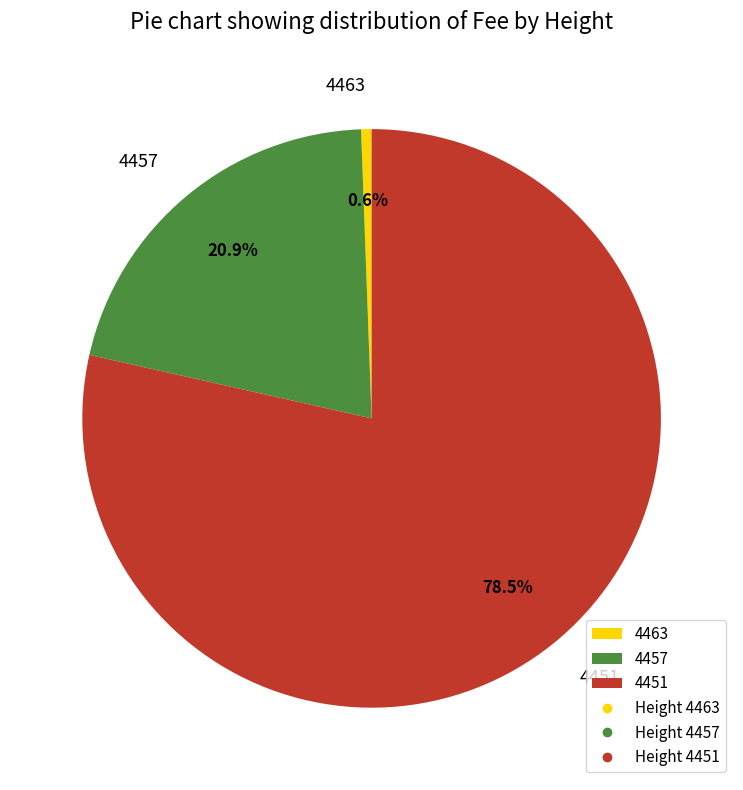

Rank the categories by value from highest to lowest.

4451, 4457, 4463